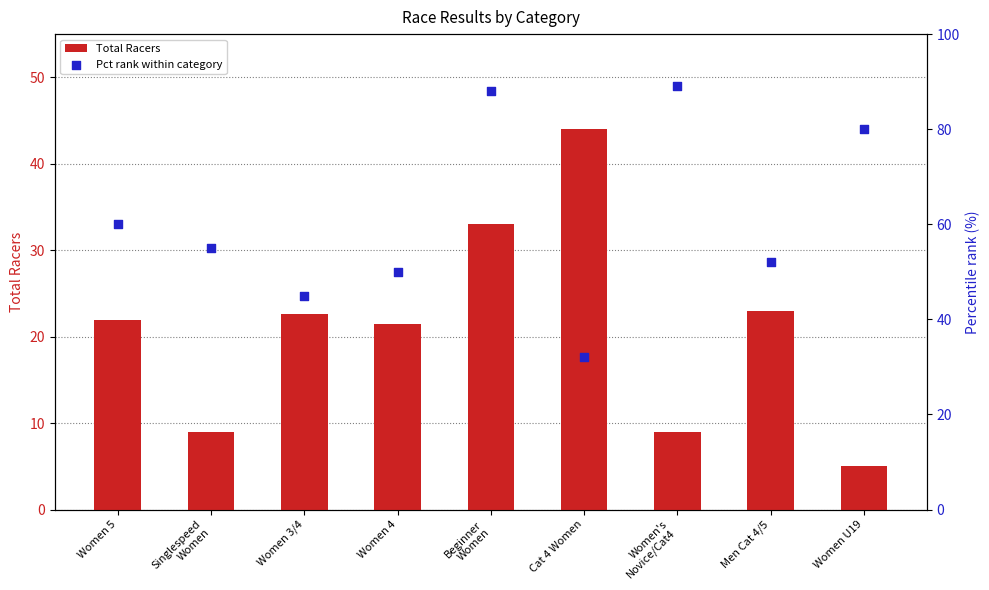

At which category is the sum across all series the highest?

Beginner
Women